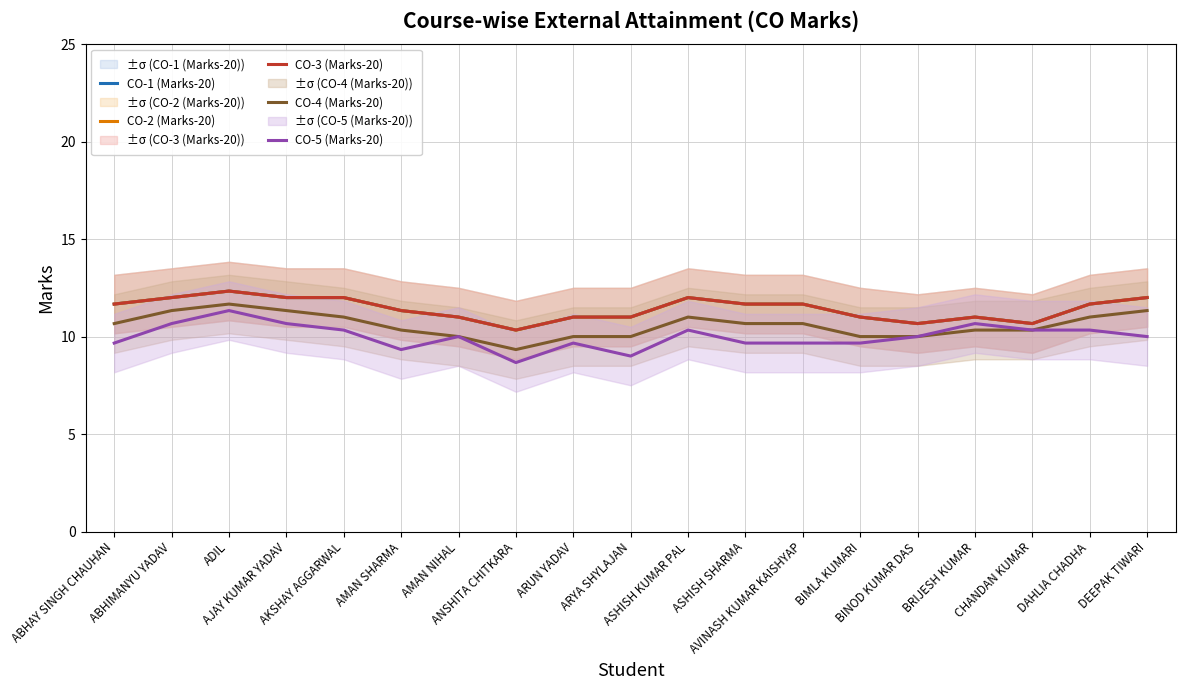

True or false: CO-5 (Marks-20) and CO-3 (Marks-20) cross at least once.

False